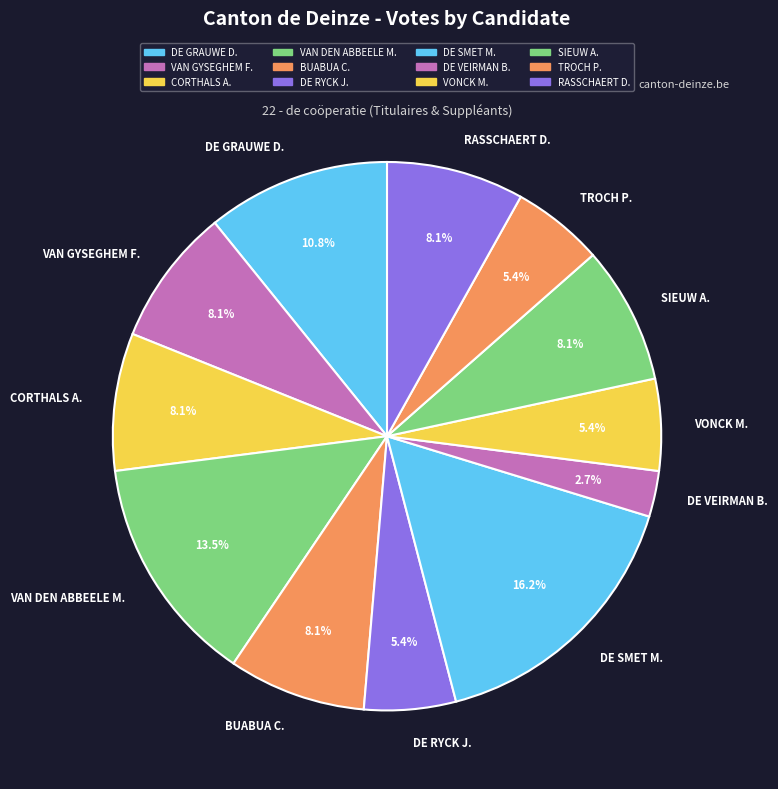

How many slices are in this pie chart?

12